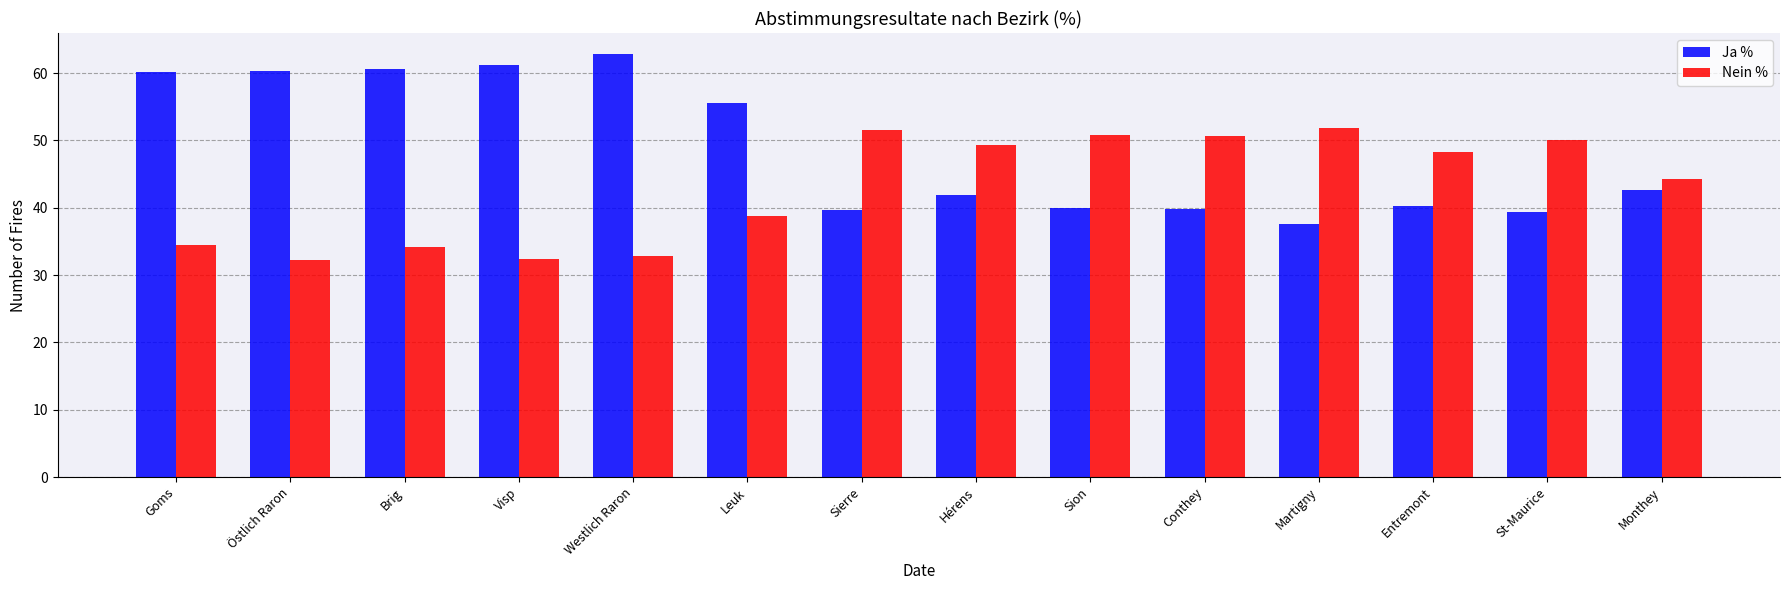

Is it true that Nein % equals 69.2 at Sion?

False